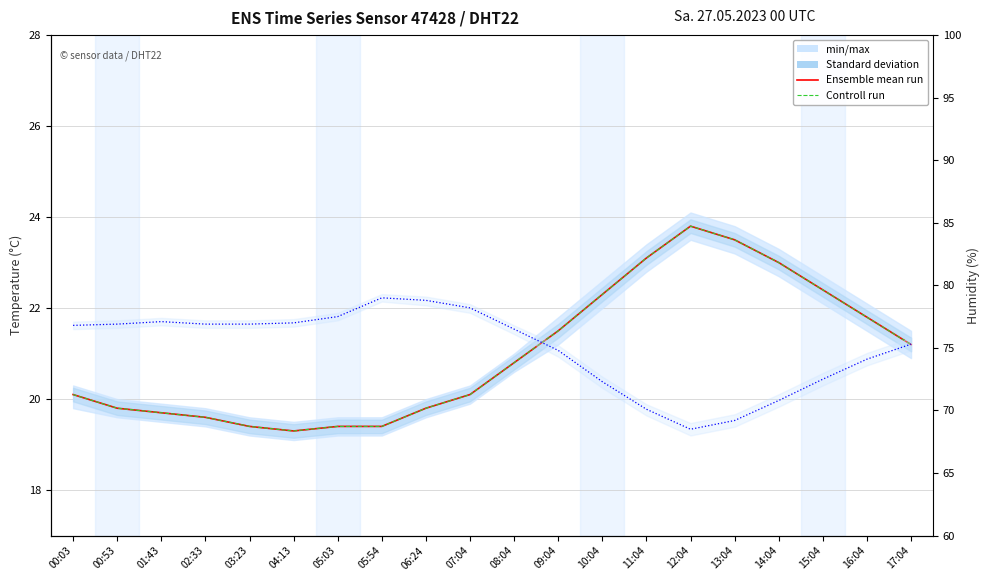

Does the chart display data point markers on the line(s)?

No